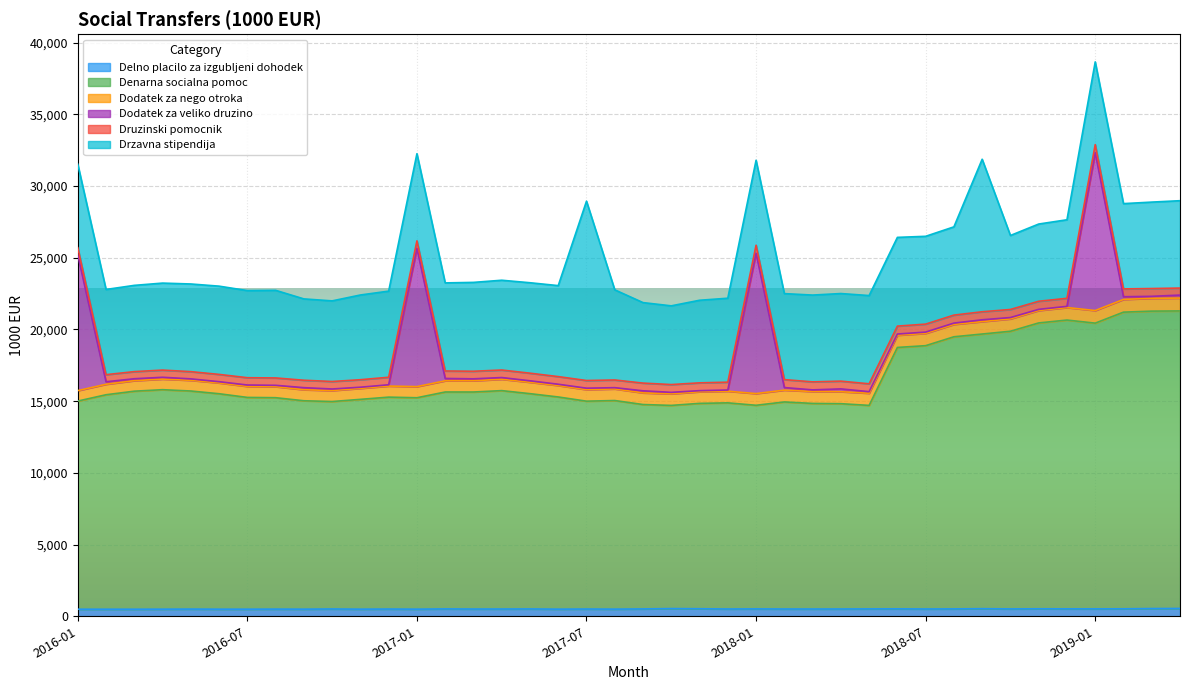

What is the label of the 40th point from the left?

2019-04